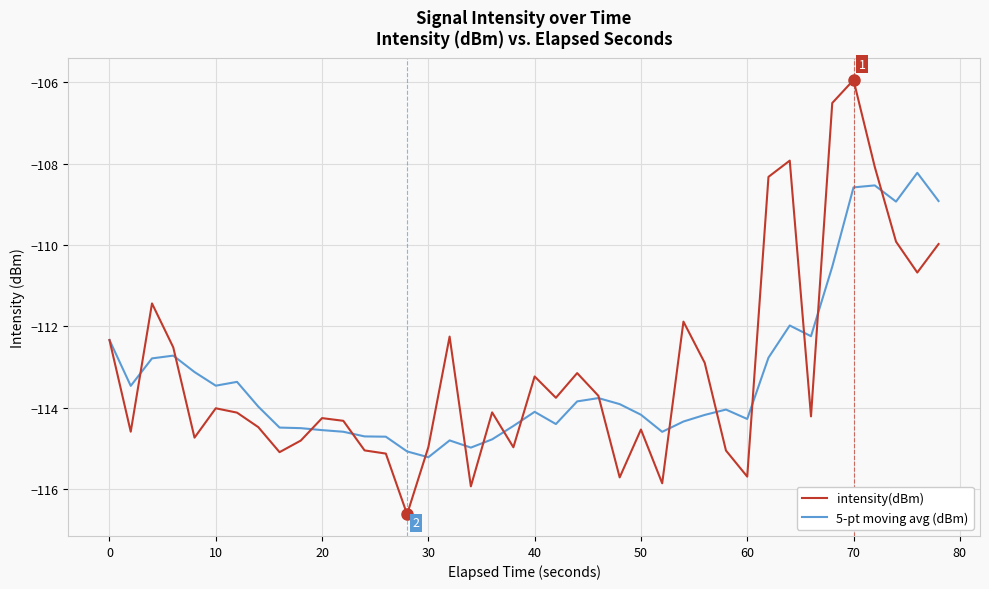

What is the maximum value for 5-pt moving avg (dBm)?

-108.2